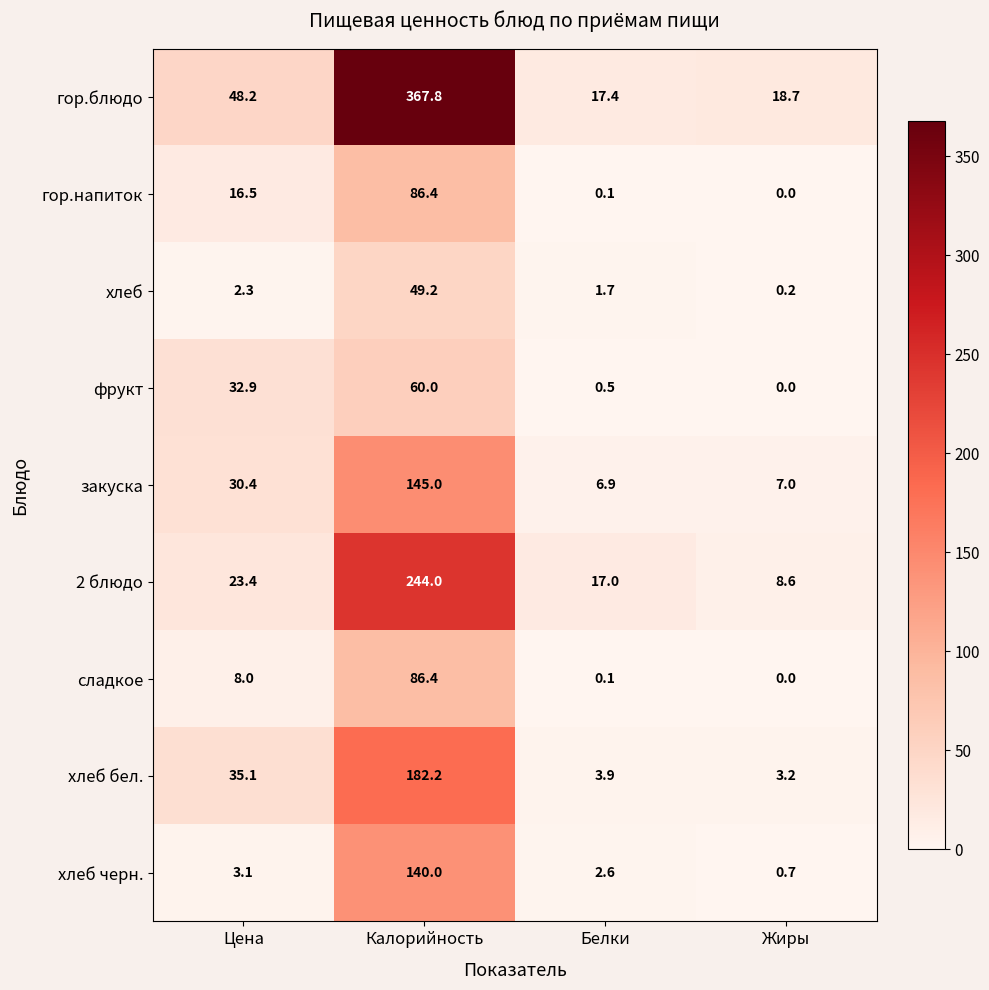

What is the lowest value of the гор.блюдо series?

17.4